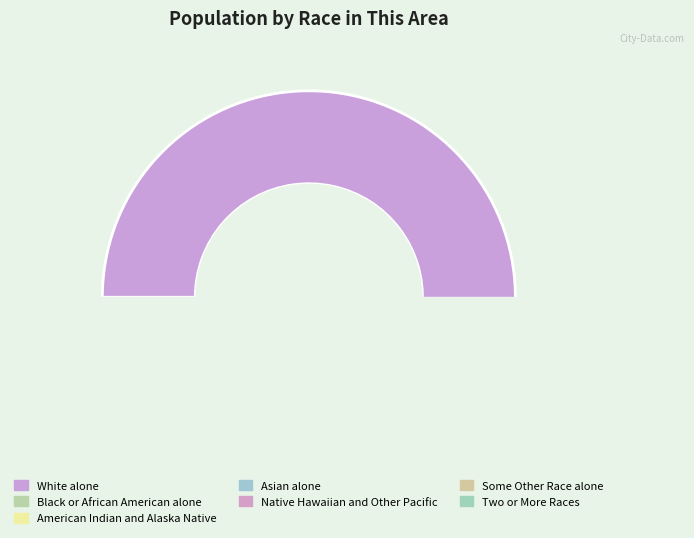

How many slices are in this pie chart?

7